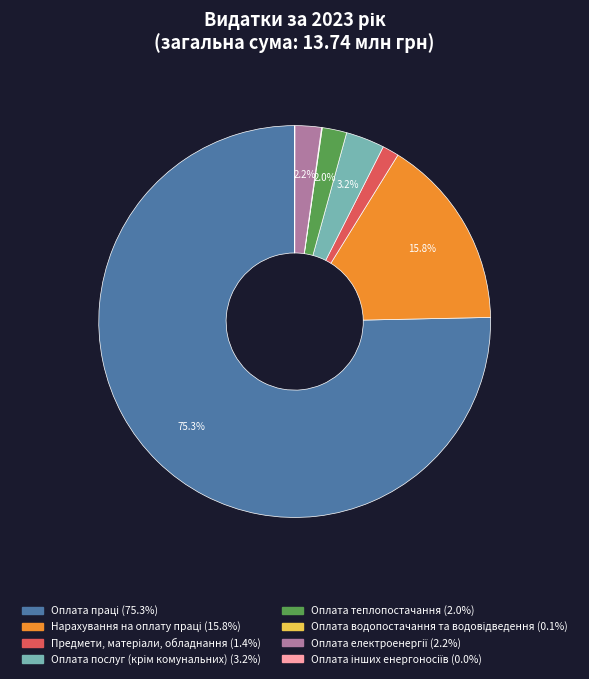

What percentage is the Оплата теплопостачання slice, to the nearest percent?

2%